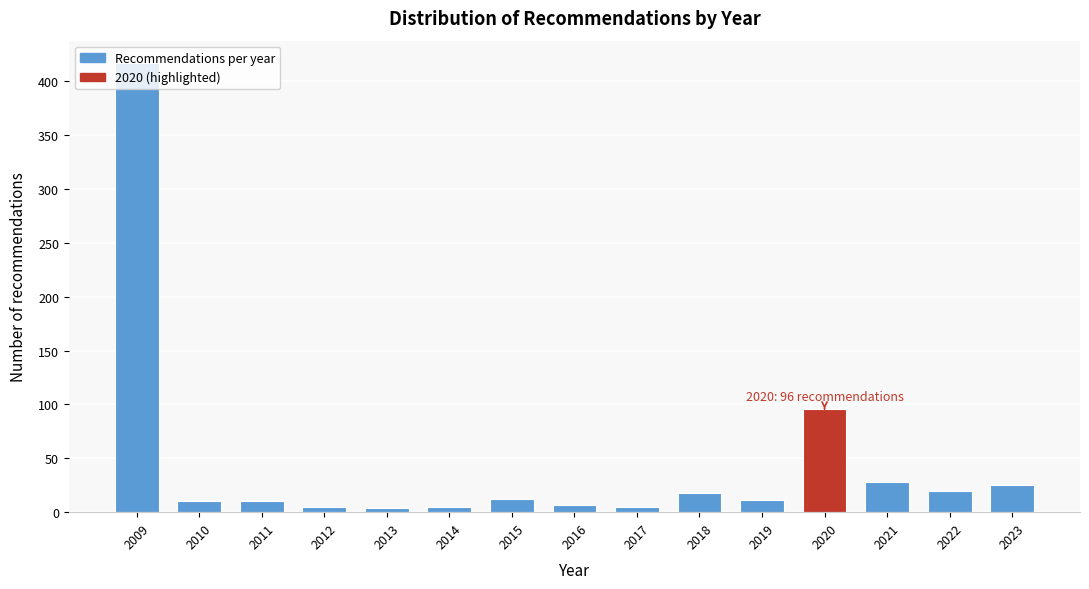

At which category does the chart reach its peak across all series?

2009